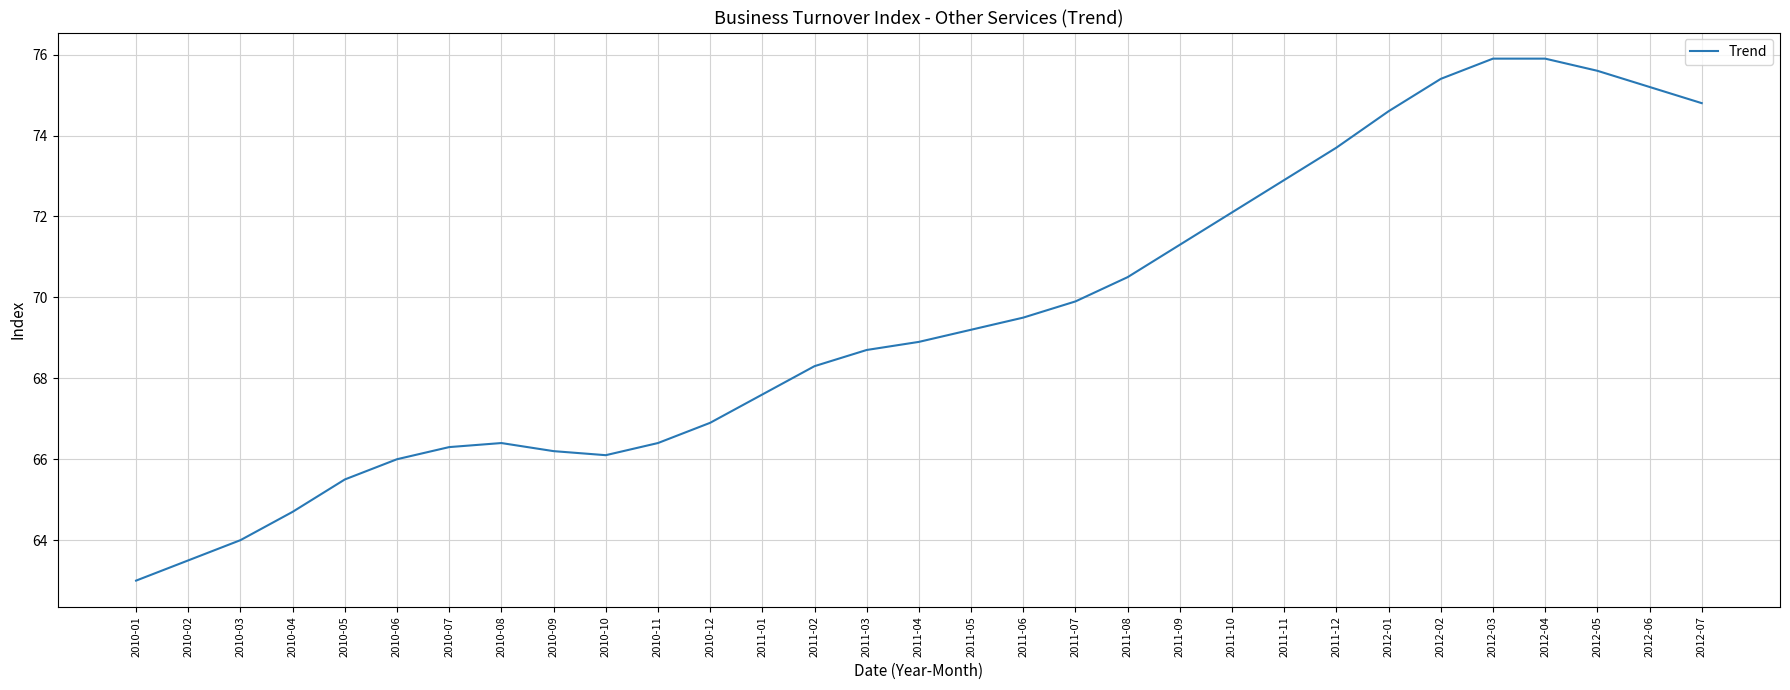

What is the difference between the values at 2011-04 and 2012-06?

6.3